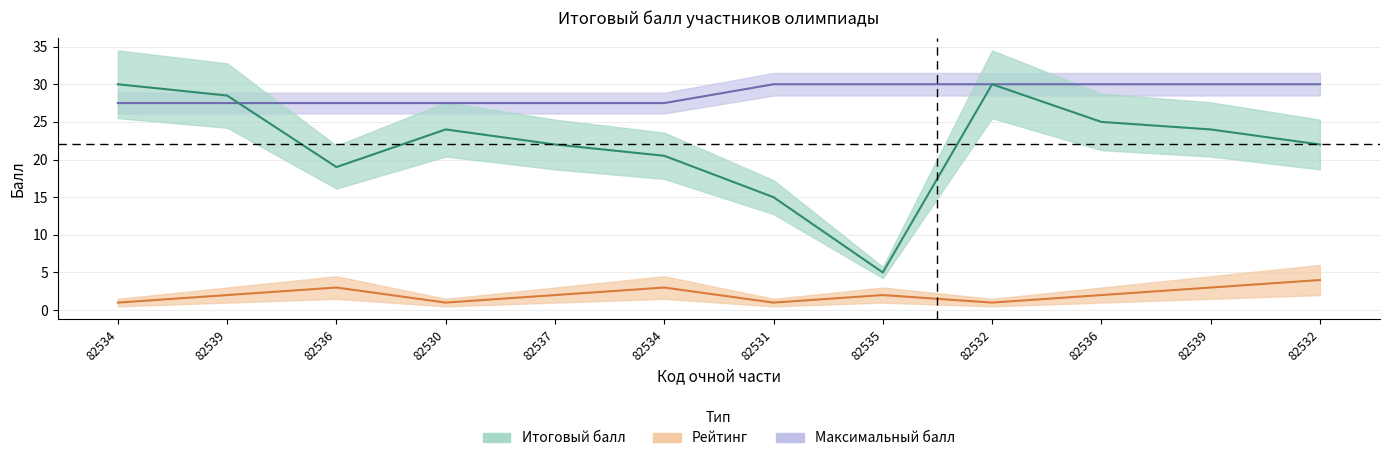

How many Максимальный балл values are between 27 and 30?

12